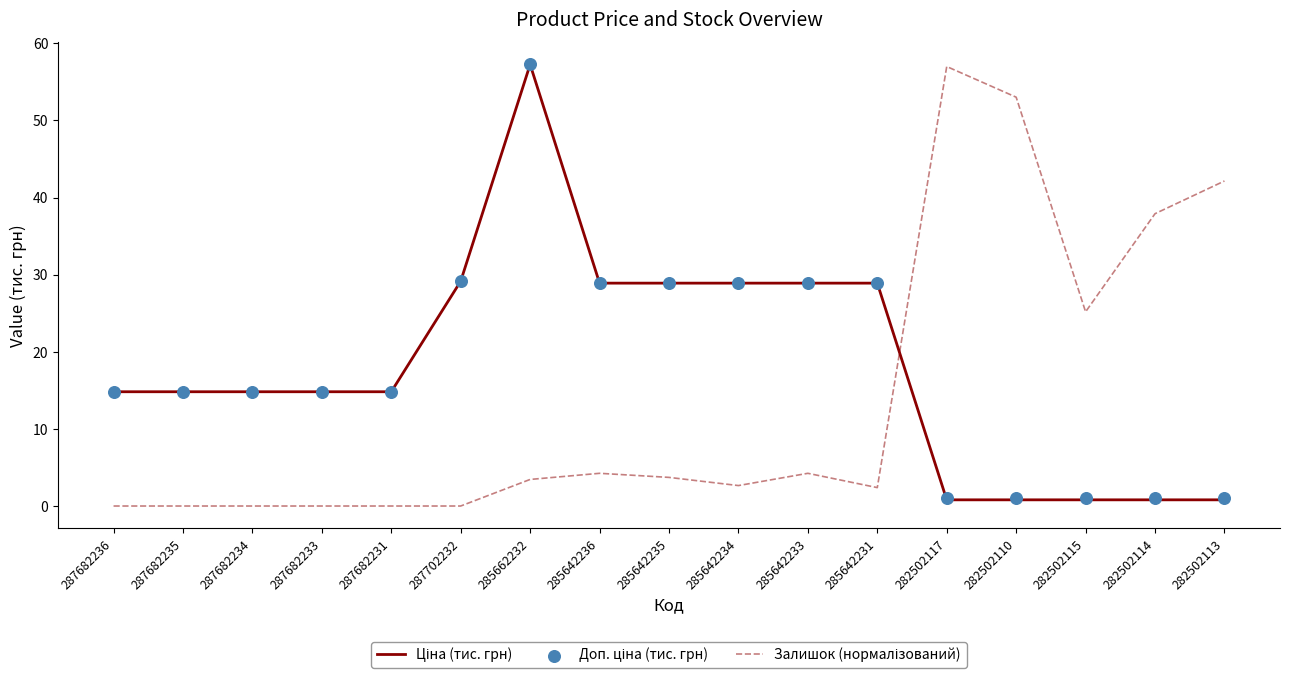

Which series has the largest Y range (max minus min)?

Залишок (нормалізований)